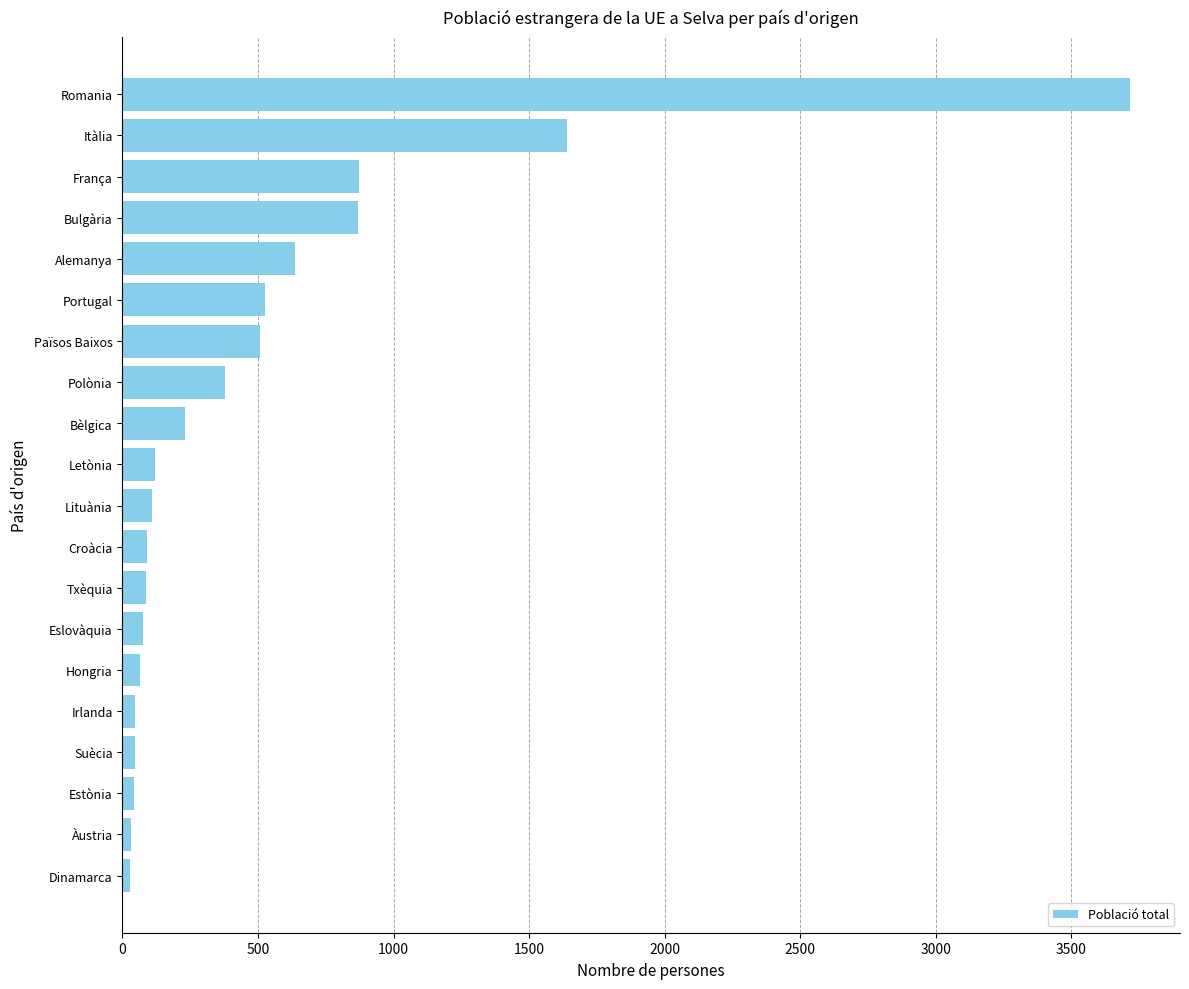

The value at Letònia is 120. True or false?

True